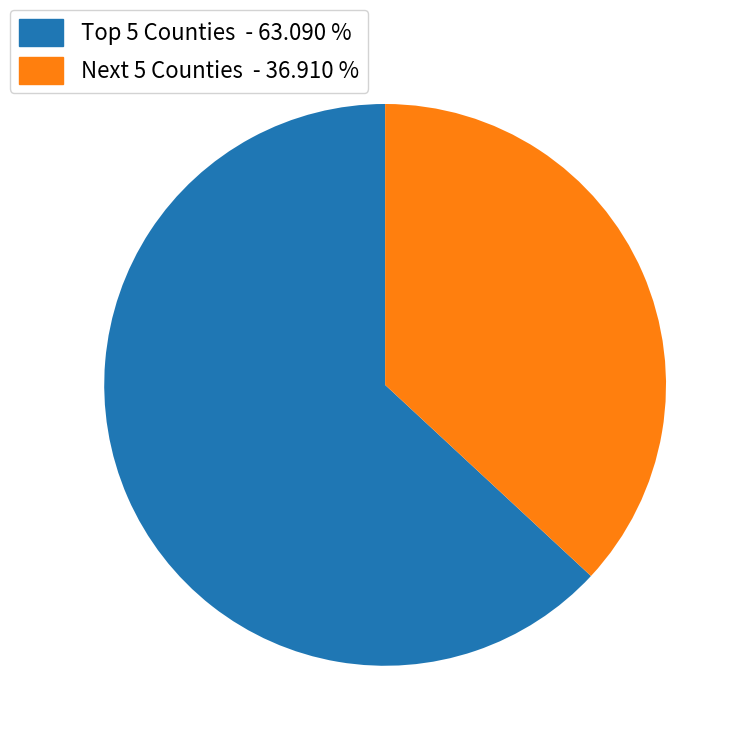

What is the largest slice in the pie chart?

Top 5 Counties - 63.090 %